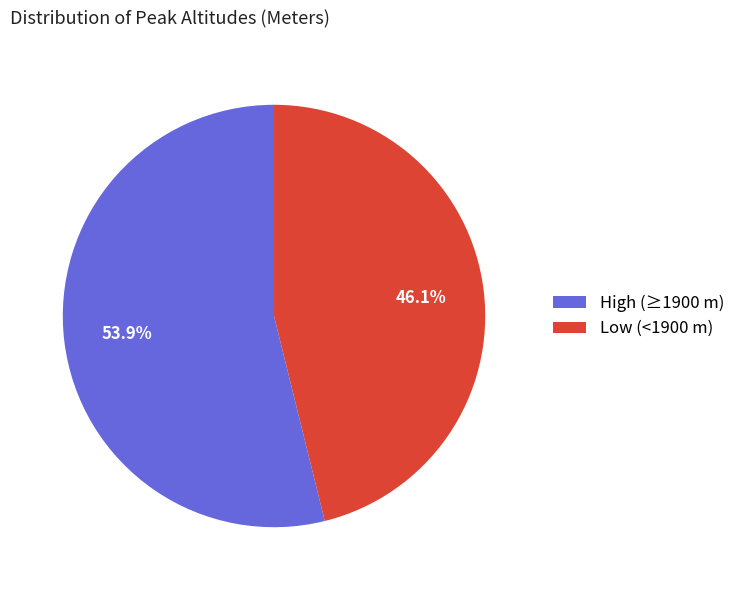

Which slice represents more than half of the pie?

High (≥1900 m)